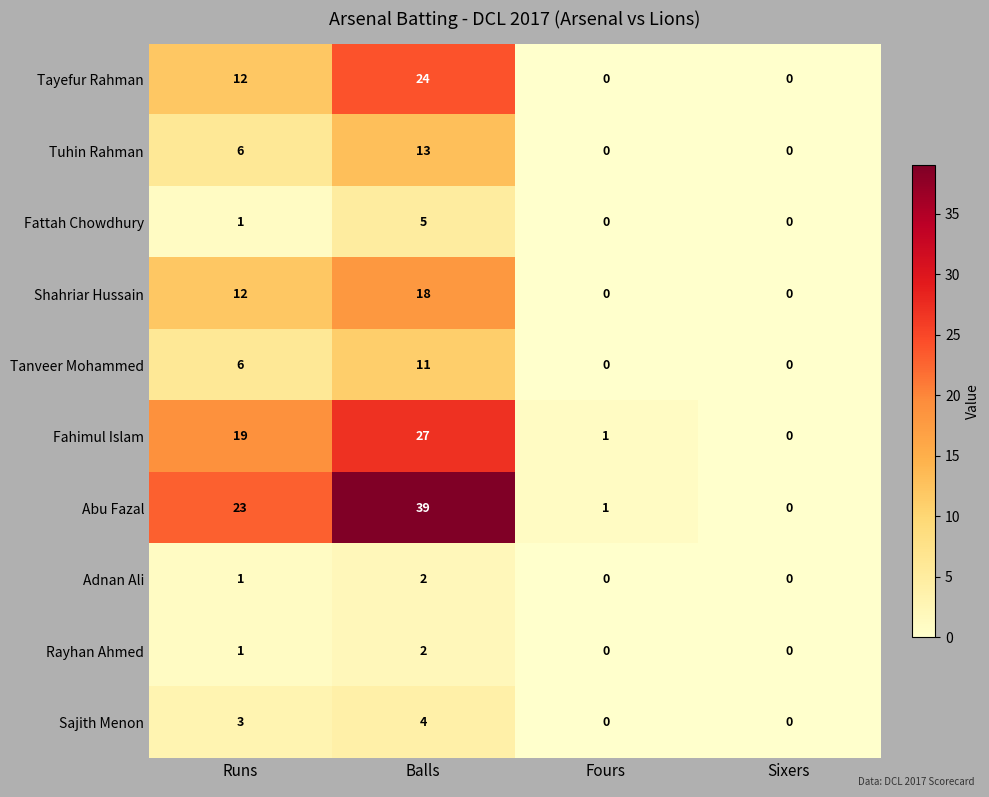

What is the difference between the maximum and minimum values in the Shahriar Hussain series?

18